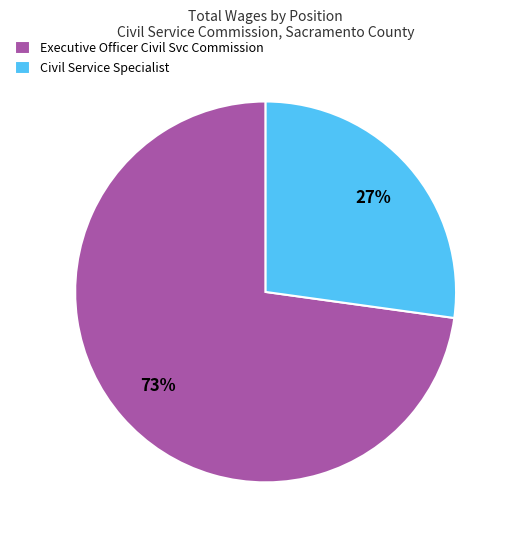

Rank the categories by value from highest to lowest.

Executive Officer Civil Svc Commission, Civil Service Specialist